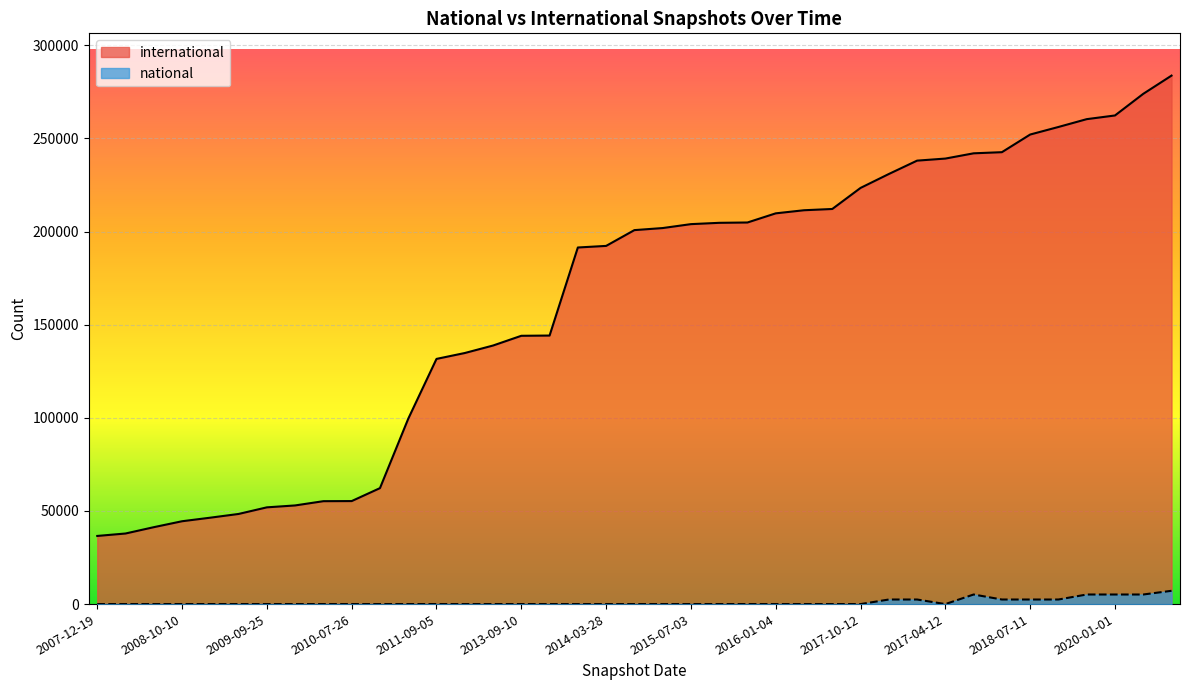

At which category is the sum across all series the highest?

2020-07-01